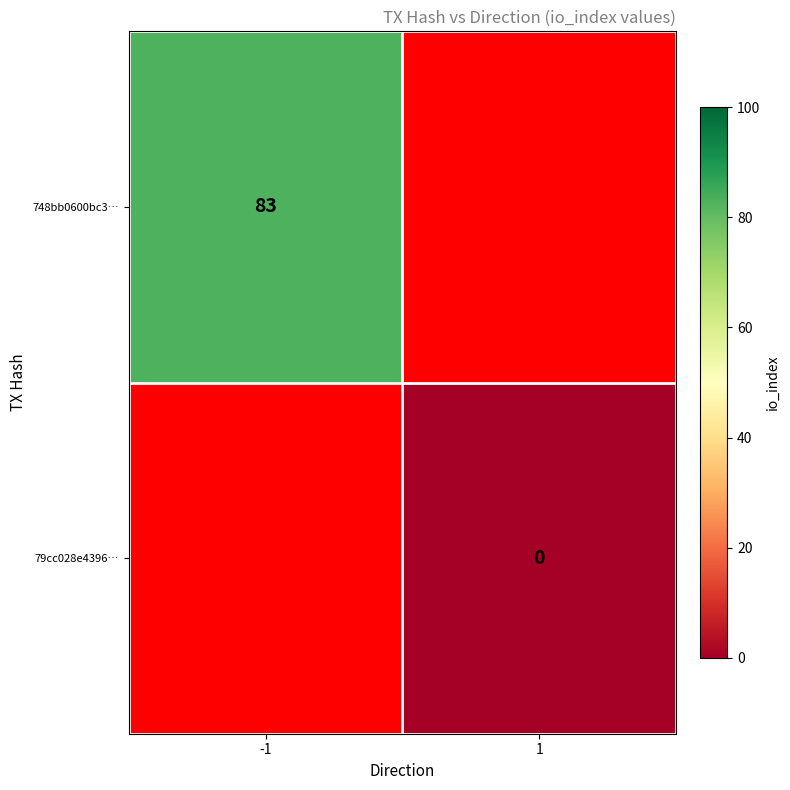

Is it true that 748bb0600bc3… equals 83 at -1?

True